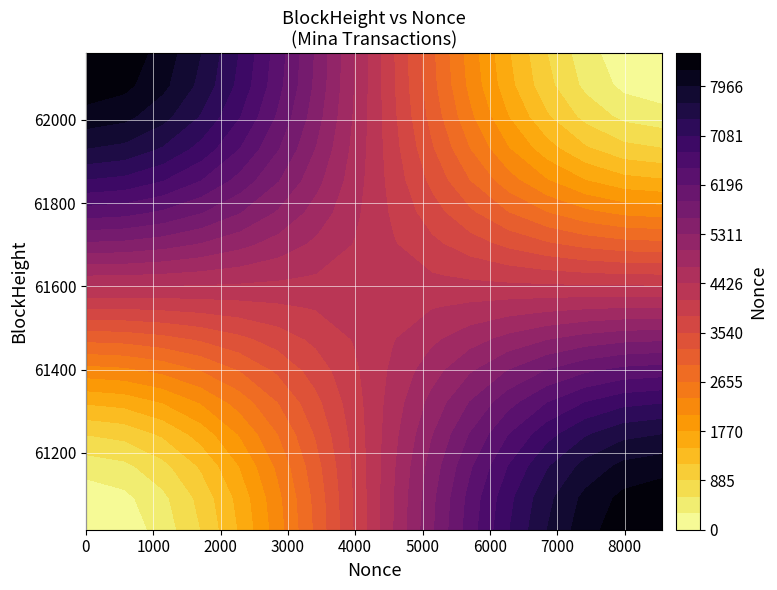

Between 1 and 0, which is larger?

1